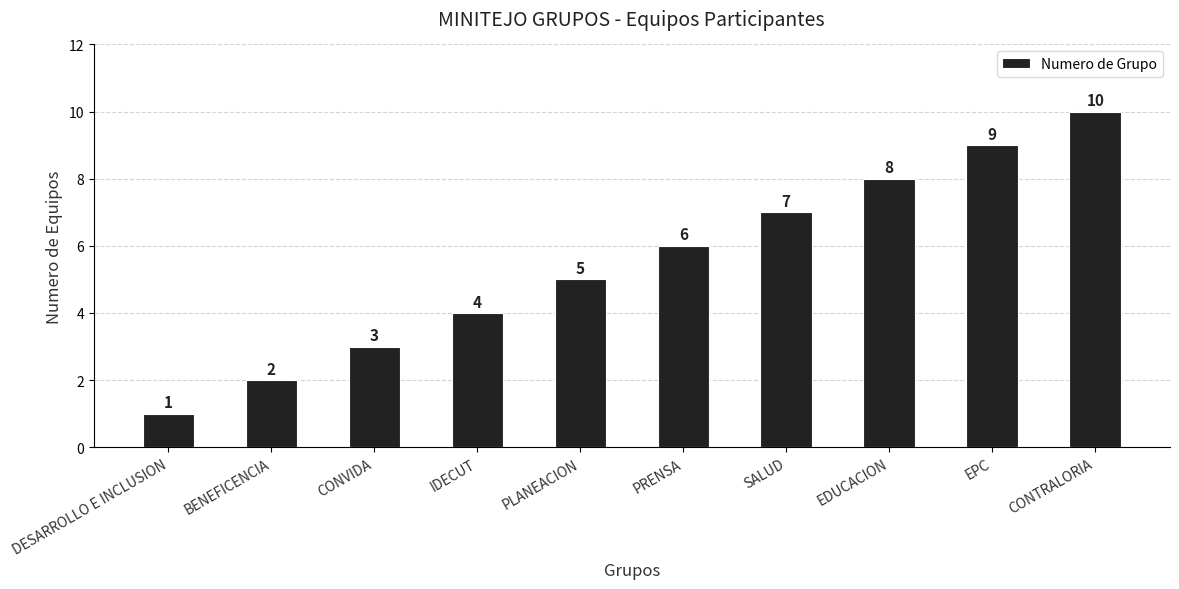

Which label corresponds to the smallest value in the chart?

DESARROLLO E INCLUSION